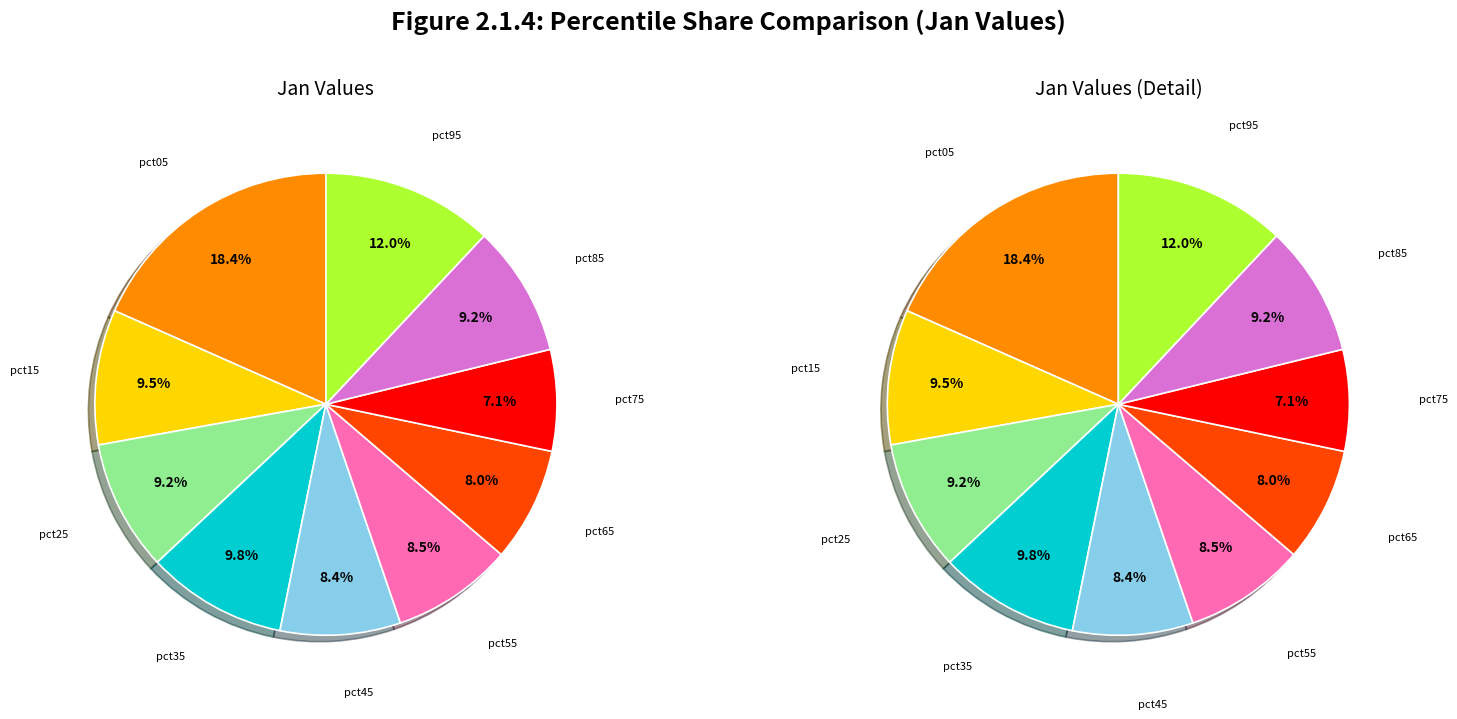

True or false: pct85 accounts for 9% of the total.

True